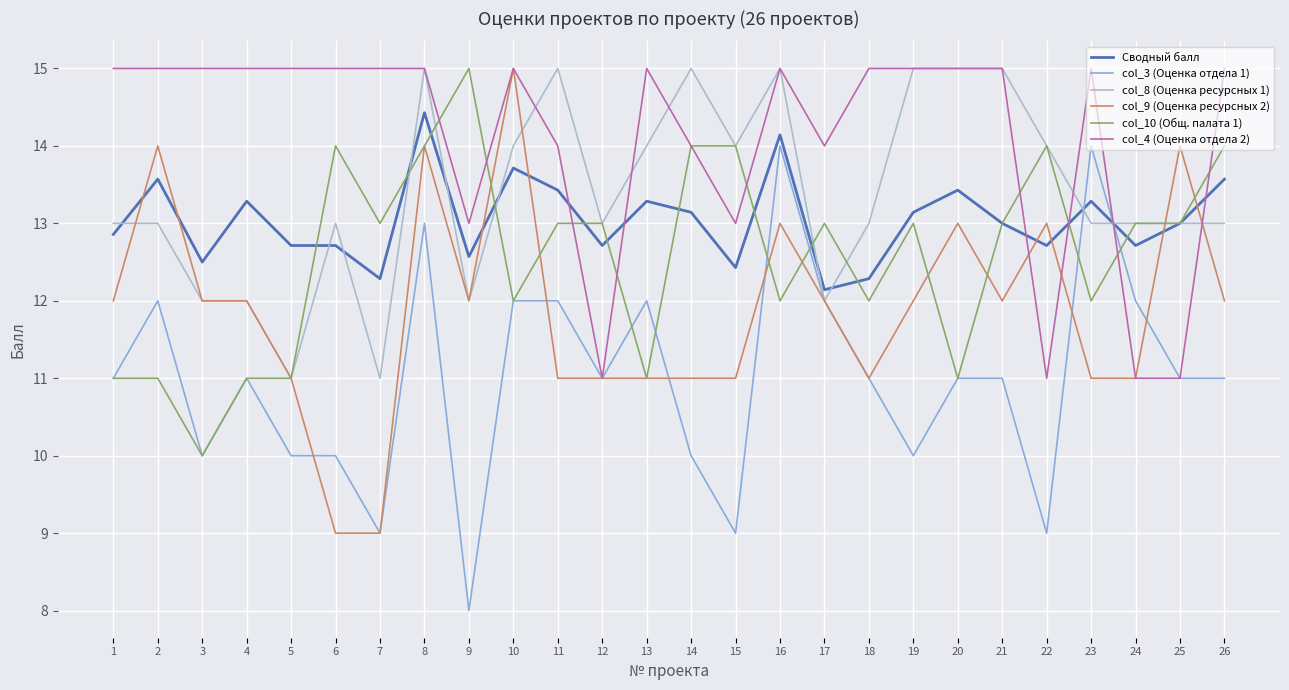

Is the value of col_4 (Оценка отдела 2) at 26 greater than the value of col_9 (Оценка ресурсных 2) at 26?

Yes